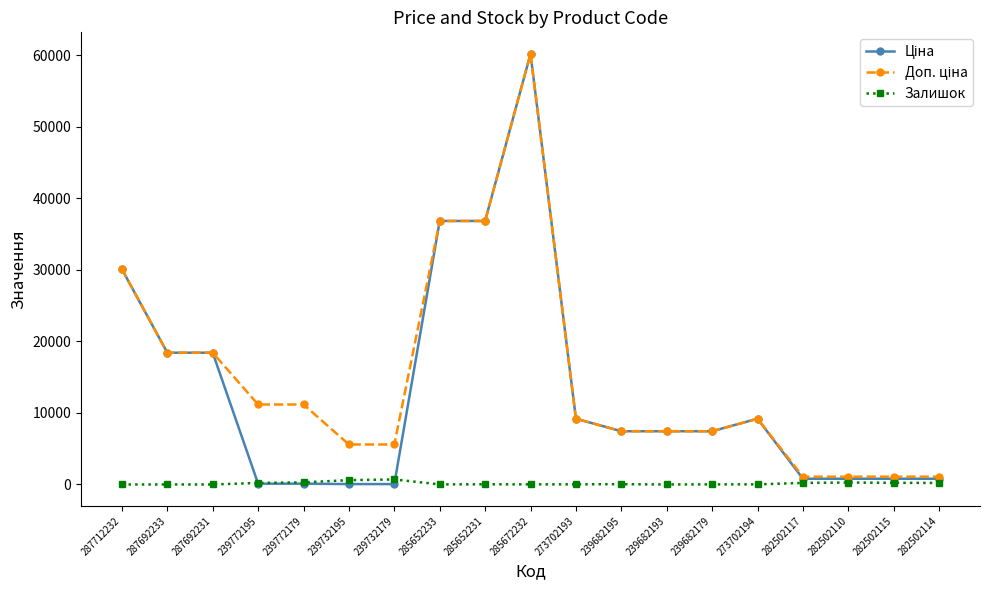

True or false: Залишок has a value of 18.0 at 273702194.

True